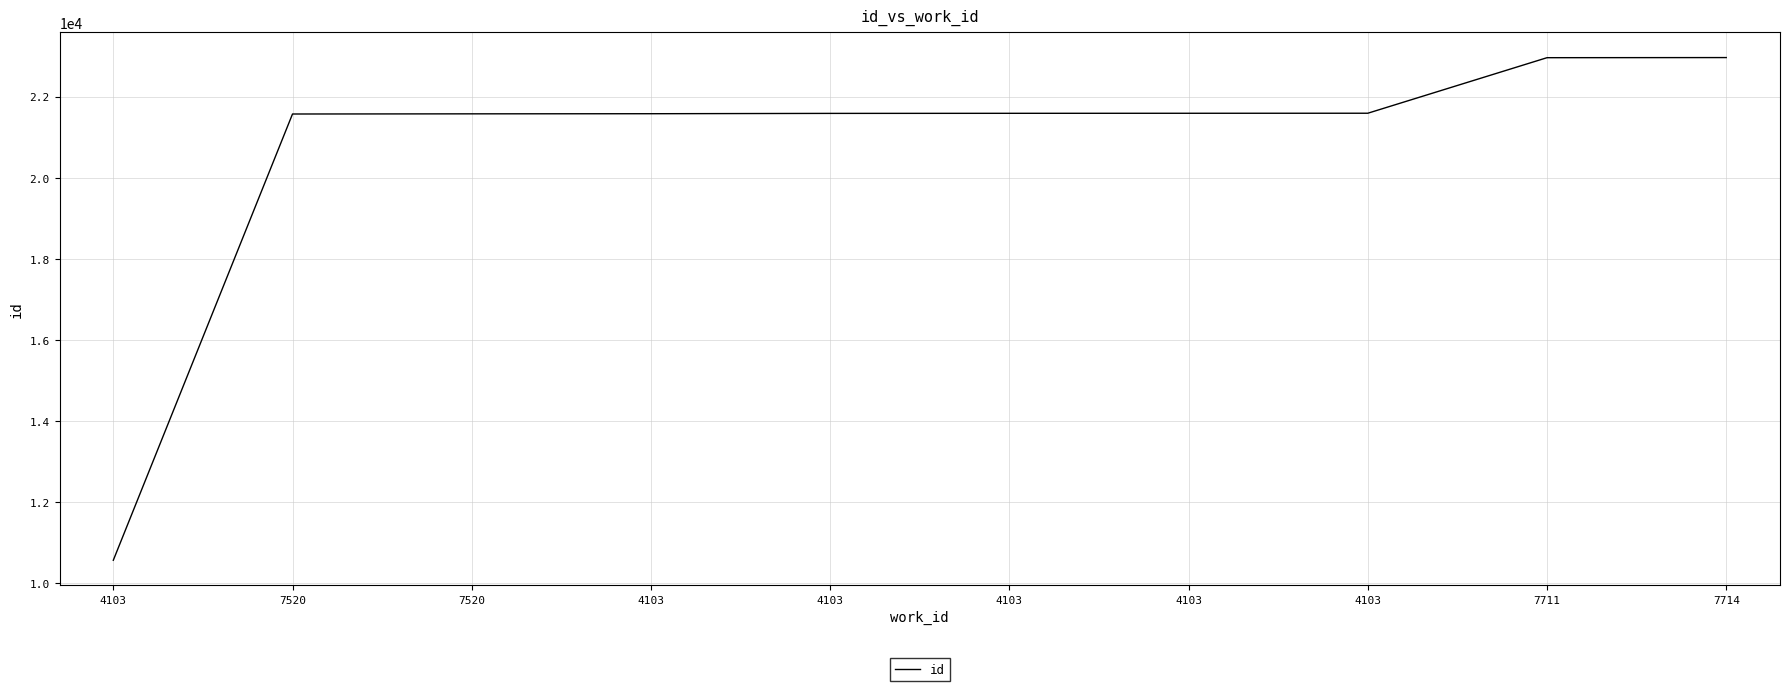

Reading right to left, what are all the values shown in this chart?

7714=22969	7711=22966	4103=21595	4103=21594	4103=21593	4103=21591	4103=21583	7520=21580	7520=21576	4103=10560